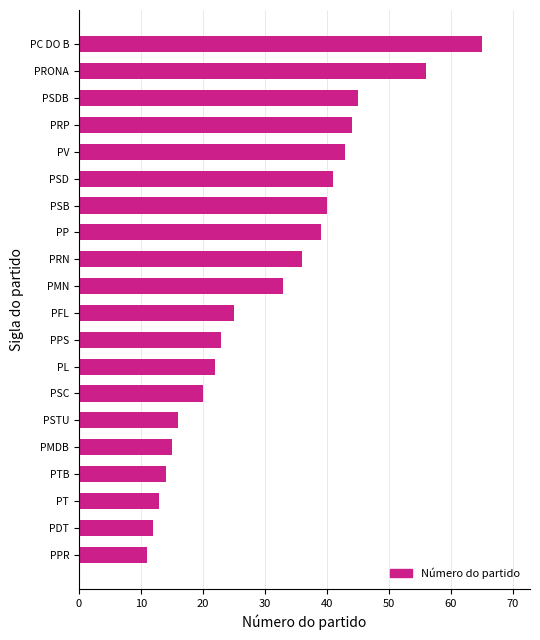

Approximately how many times larger is the value at PPS compared to PL?

1.0